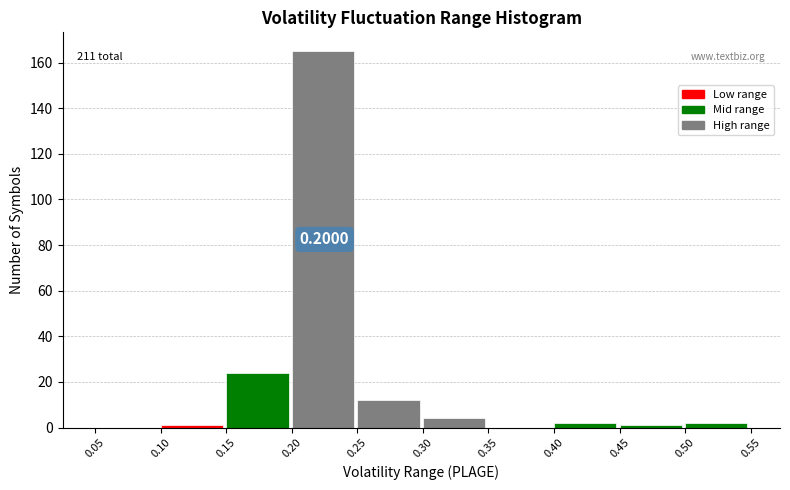

Over which range of the x-axis is the bar tallest?

0.20 to 0.25